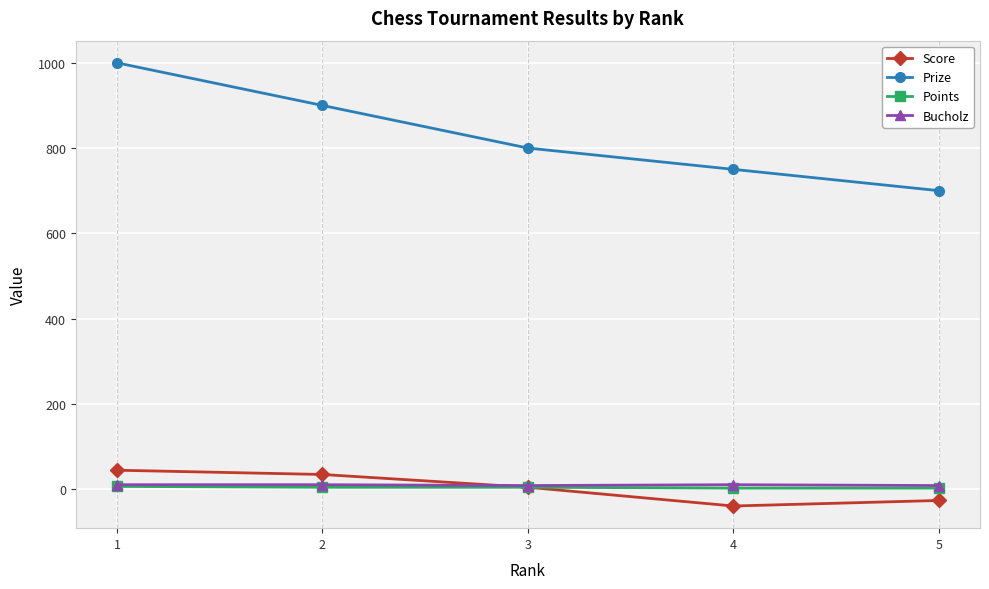

The Prize series shows 297 at 5. True or false?

False